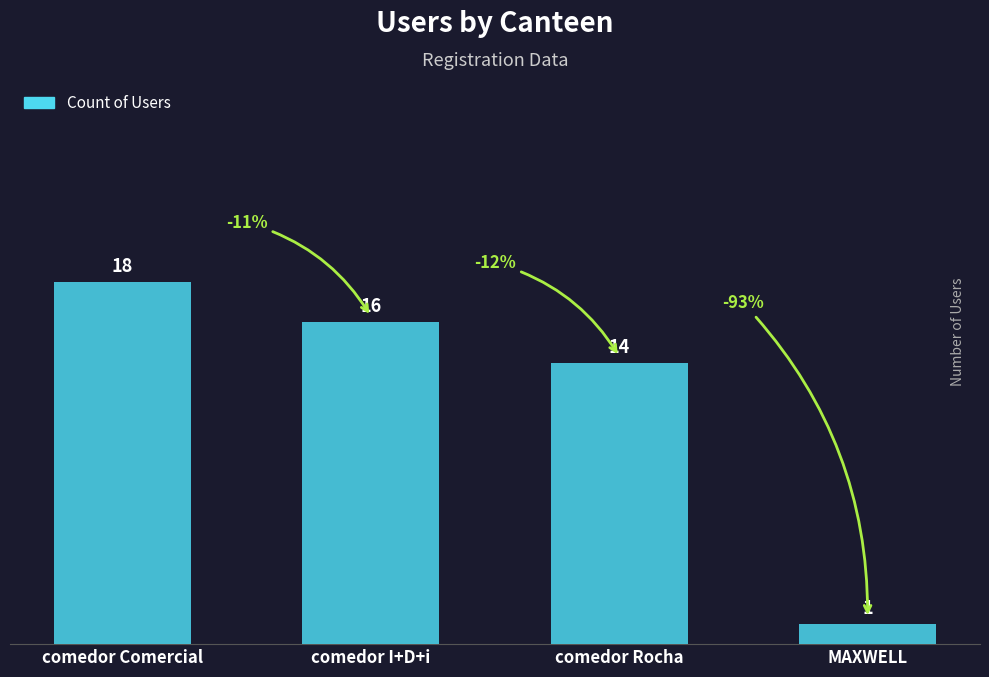

What value does the data have at comedor I+D+i?

16